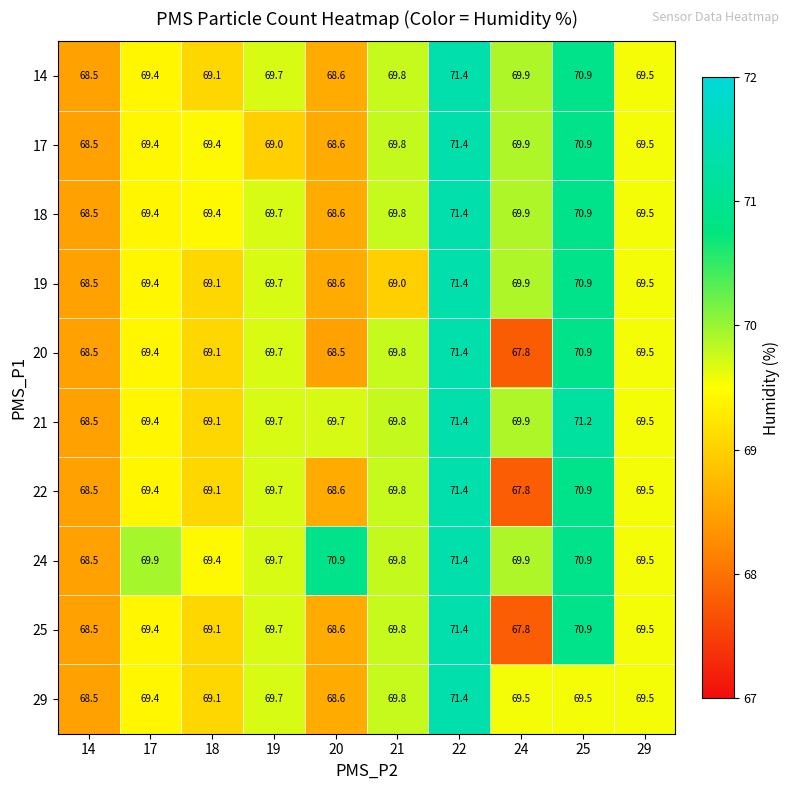

What is the difference between the highest and lowest values at 24?

2.1